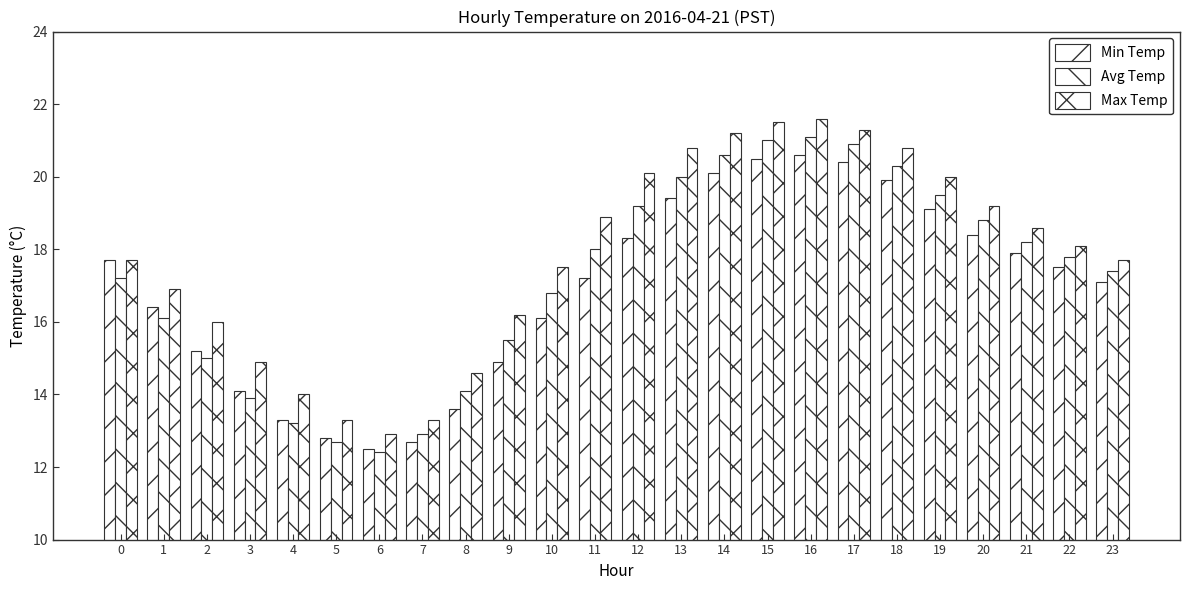

What is the sum of the Avg Temp values at 10 and 9?

32.3